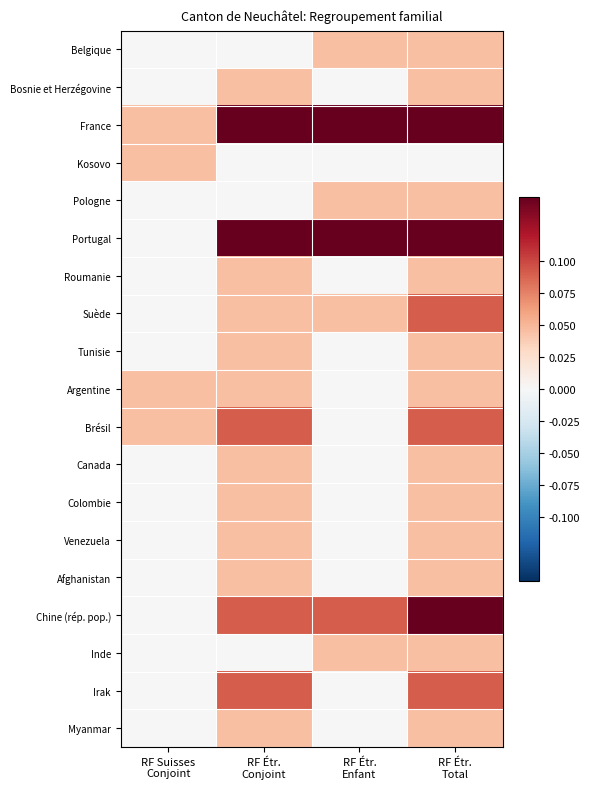

Which series has the largest total across all categories?

France